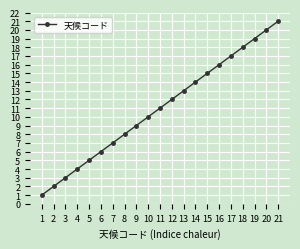

List the labels in order of value, largest first.

21, 20, 19, 18, 17, 16, 15, 14, 13, 12, 11, 10, 9, 8, 7, 6, 5, 4, 3, 2, 1